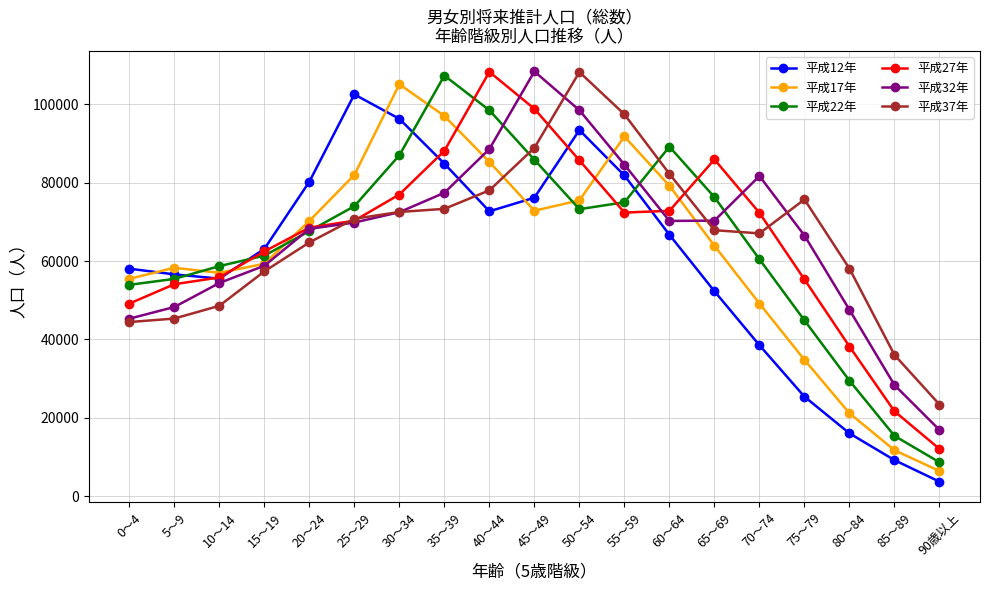

At how many categories does at least one series exceed 96719?

7